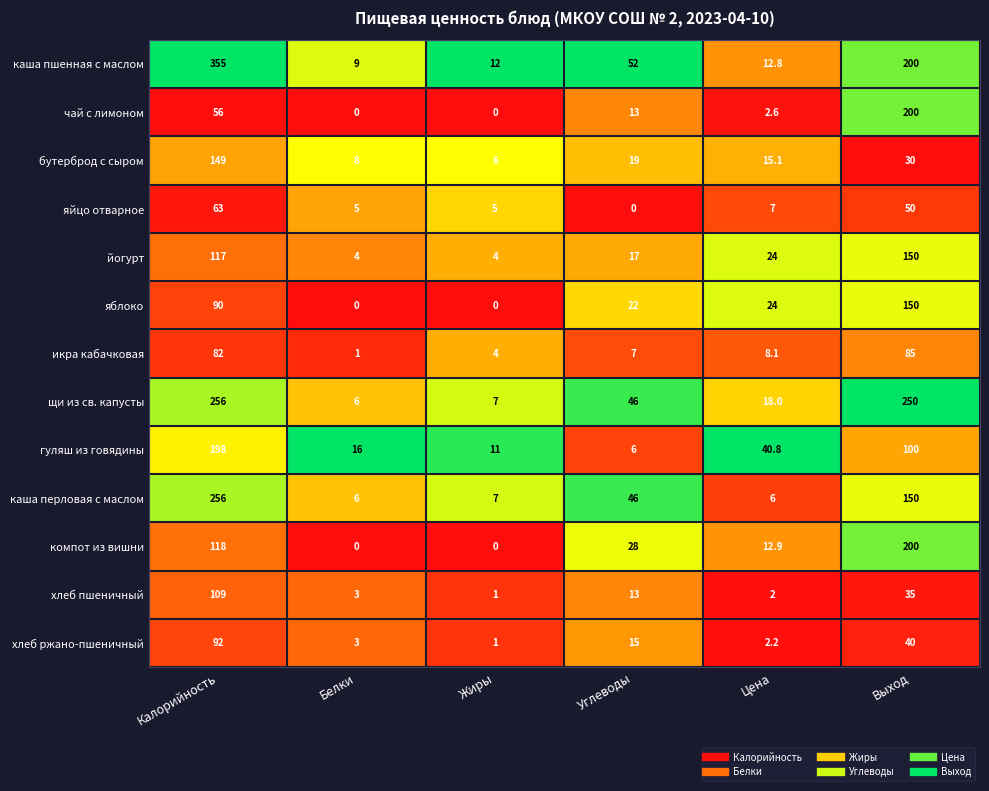

The value of компот из вишни at Калорийность is 118.0. True or false?

True